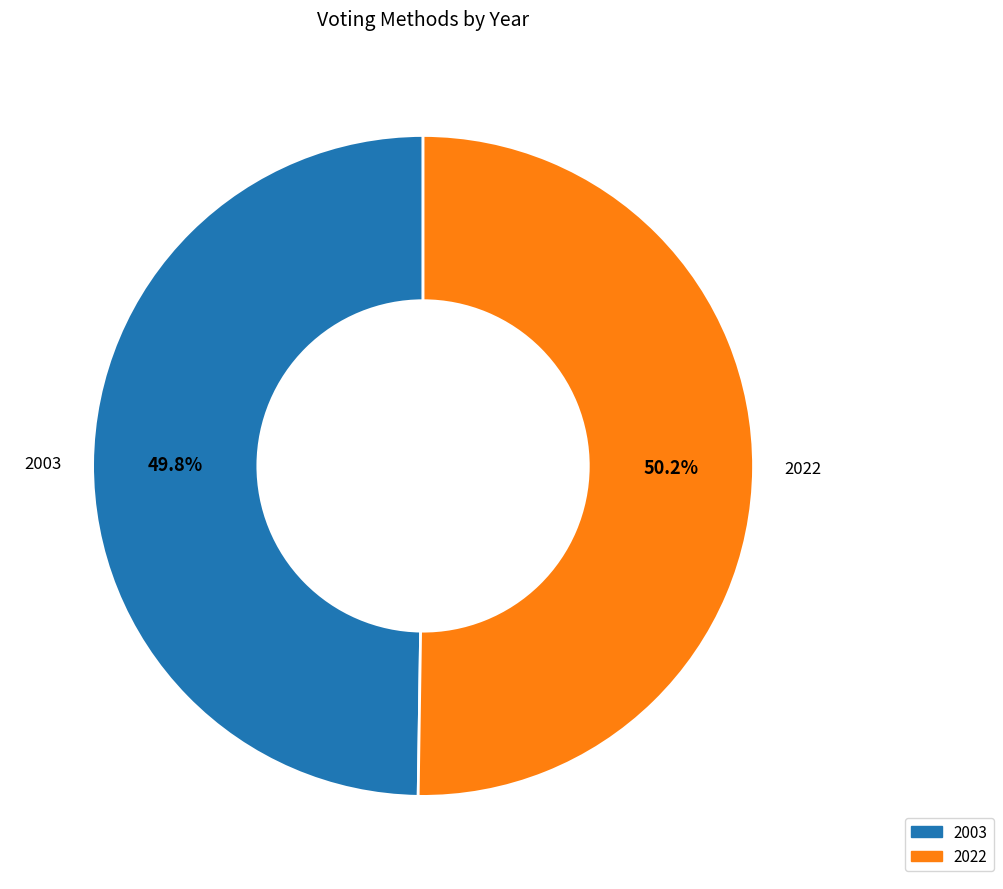

What percentage is NOT represented by 2022?

49.8%